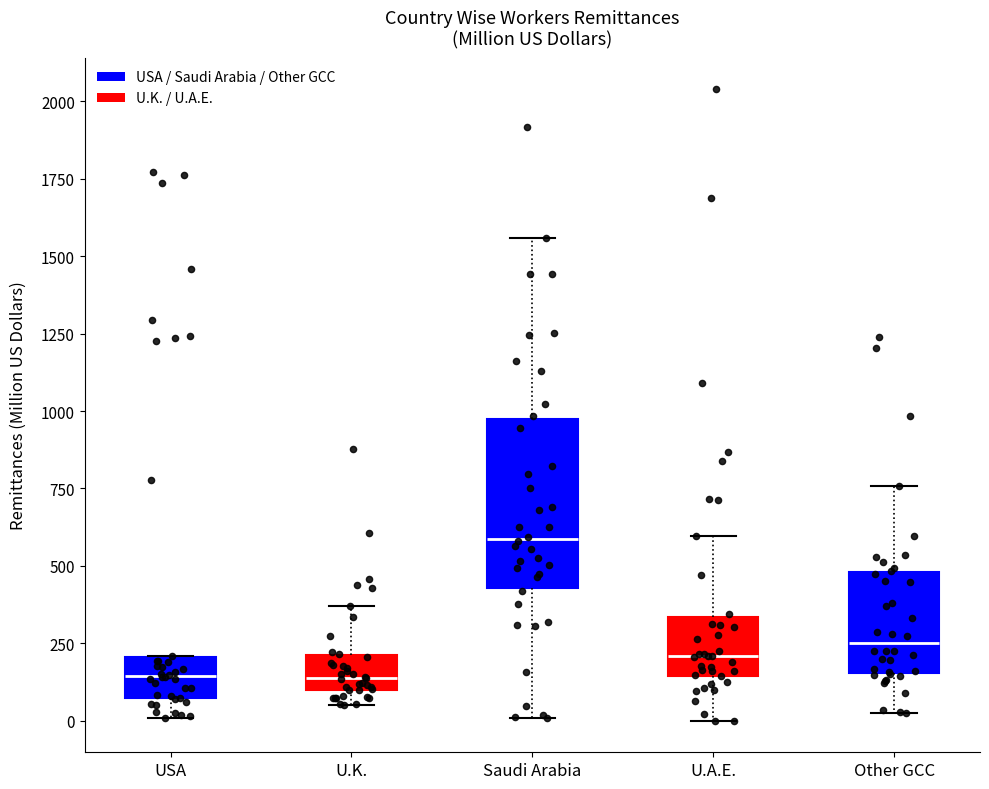

Reading left to right, read every box against the y-axis: the position of its median line, the range the box covers, and the ends of its whiskers. The values are not printed on the chart, so give them approximately, as read against the axis.

USA: median 150, box 50 to 200, whiskers 0 to 200
U.K.: median 150, box 100 to 200, whiskers 50 to 350
Saudi Arabia: median 600, box 450 to 950, whiskers 0 to 1550
U.A.E.: median 200, box 150 to 350, whiskers 0 to 600
Other GCC: median 250, box 150 to 500, whiskers 0 to 750